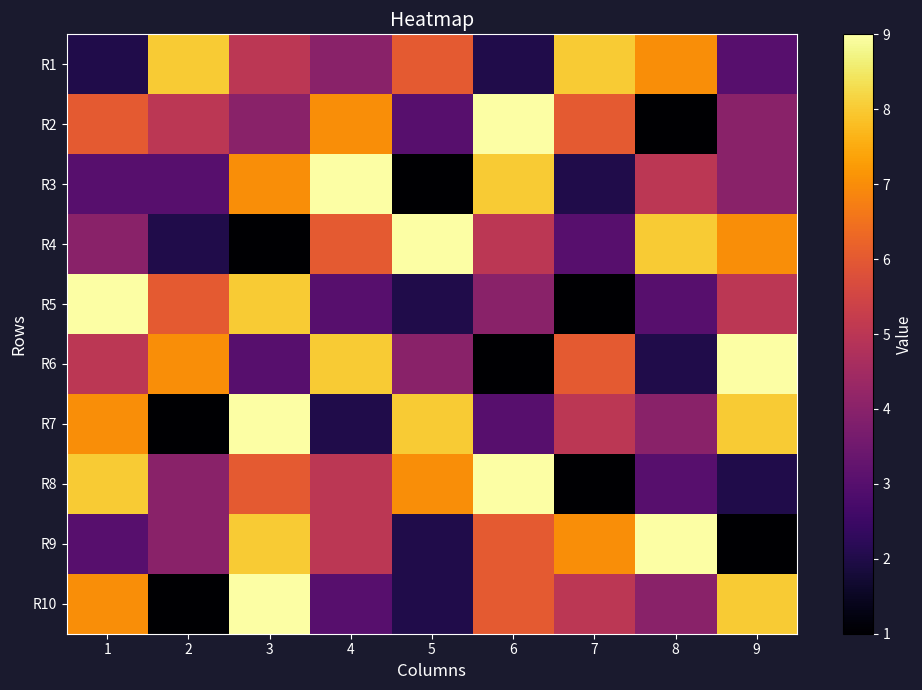

Reading left to right, extract all data points from this chart.

R1: 1=2	2=8	3=5	4=4	5=6	6=2	7=8	8=7	9=3
R2: 1=6	2=5	3=4	4=7	5=3	6=9	7=6	8=1	9=4
R3: 1=3	2=3	3=7	4=9	5=1	6=8	7=2	8=5	9=4
R4: 1=4	2=2	3=1	4=6	5=9	6=5	7=3	8=8	9=7
R5: 1=9	2=6	3=8	4=3	5=2	6=4	7=1	8=3	9=5
R6: 1=5	2=7	3=3	4=8	5=4	6=1	7=6	8=2	9=9
R7: 1=7	2=1	3=9	4=2	5=8	6=3	7=5	8=4	9=8
R8: 1=8	2=4	3=6	4=5	5=7	6=9	7=1	8=3	9=2
R9: 1=3	2=4	3=8	4=5	5=2	6=6	7=7	8=9	9=1
R10: 1=7	2=1	3=9	4=3	5=2	6=6	7=5	8=4	9=8